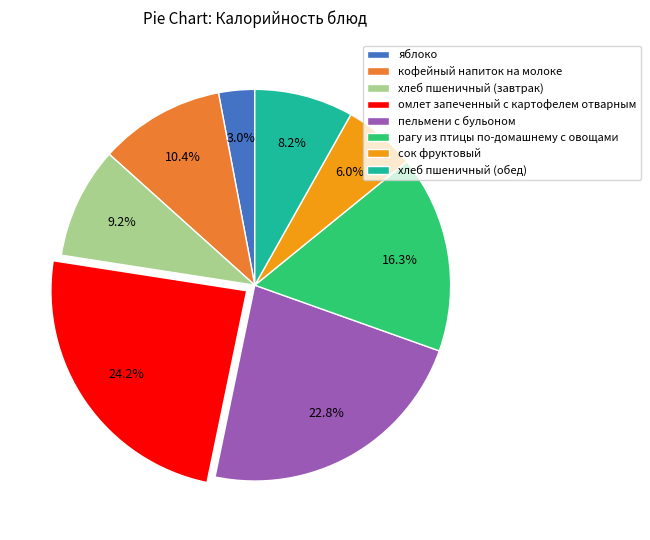

To the nearest percent, what percentage of the pie is кофейный напиток на молоке?

10%